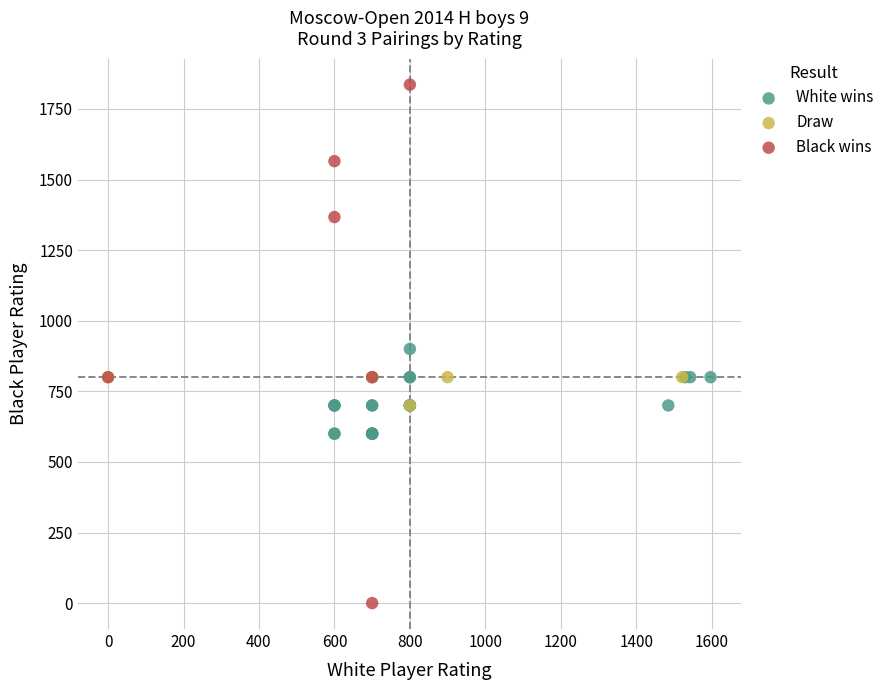

Which series contains the highest Y value?

Black wins